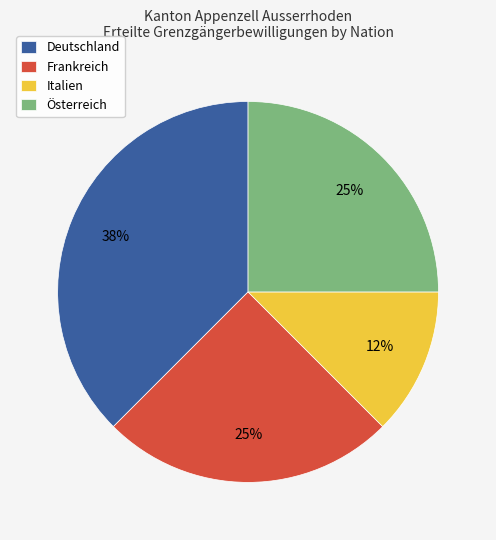

Do Deutschland and Frankreich together represent more than half of the pie?

Yes